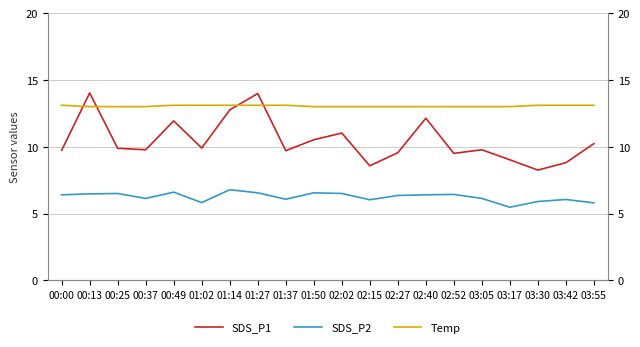

Where do Temp and SDS_P1 first cross each other?

00:00 and 00:13